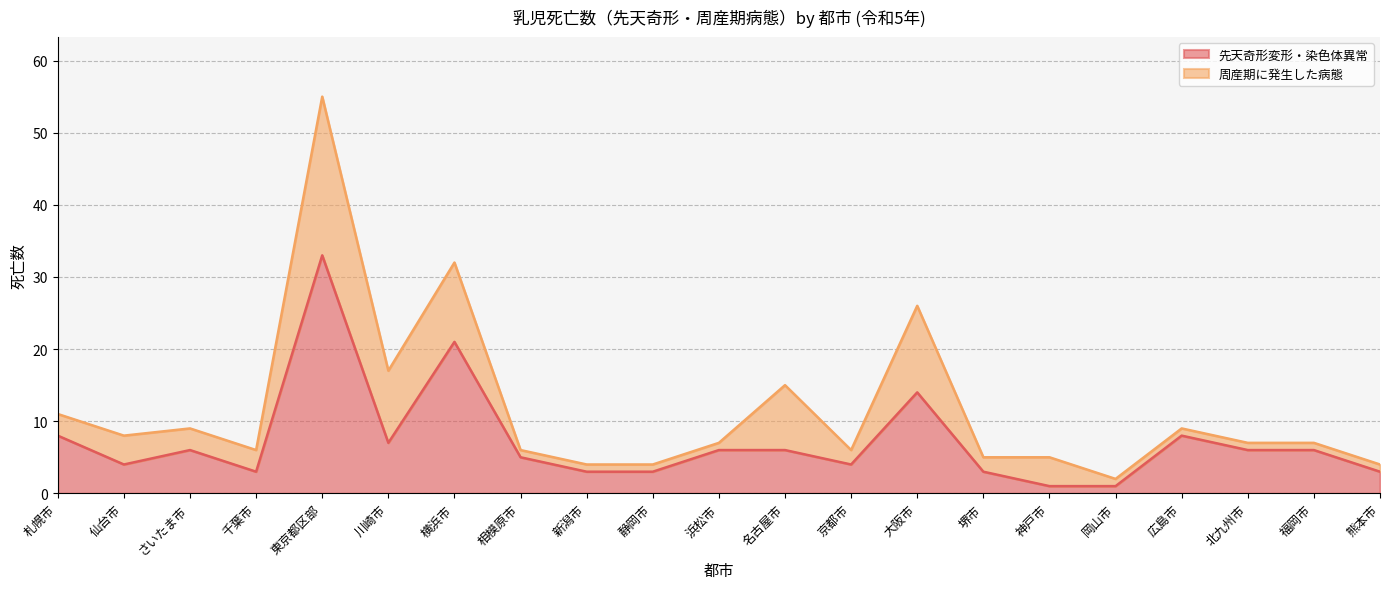

How many values exceed 6?

6